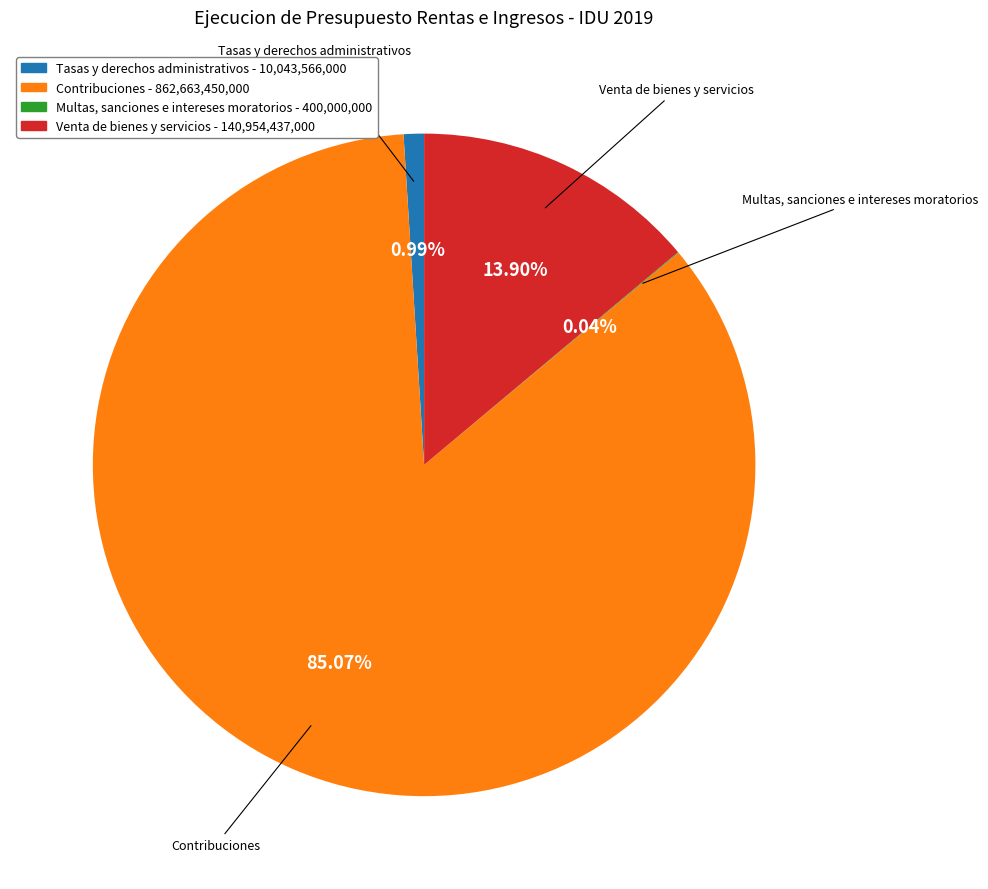

Does any single category account for the majority?

Yes